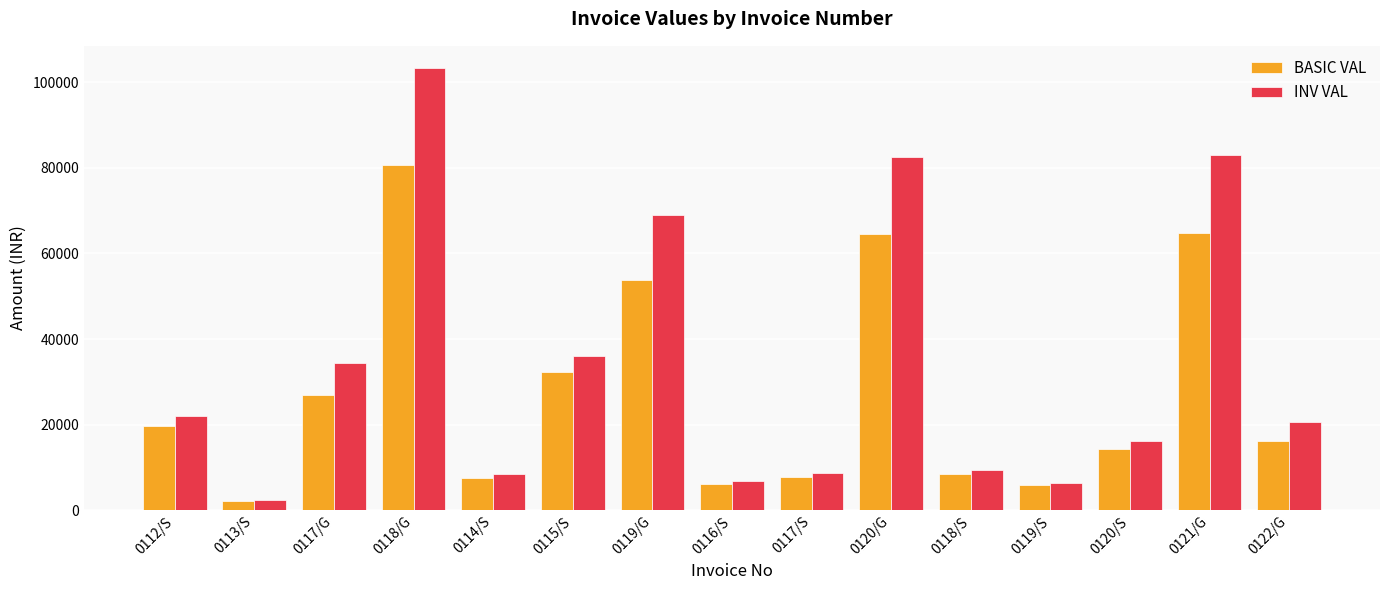

At how many categories does at least one series exceed 32567?

6